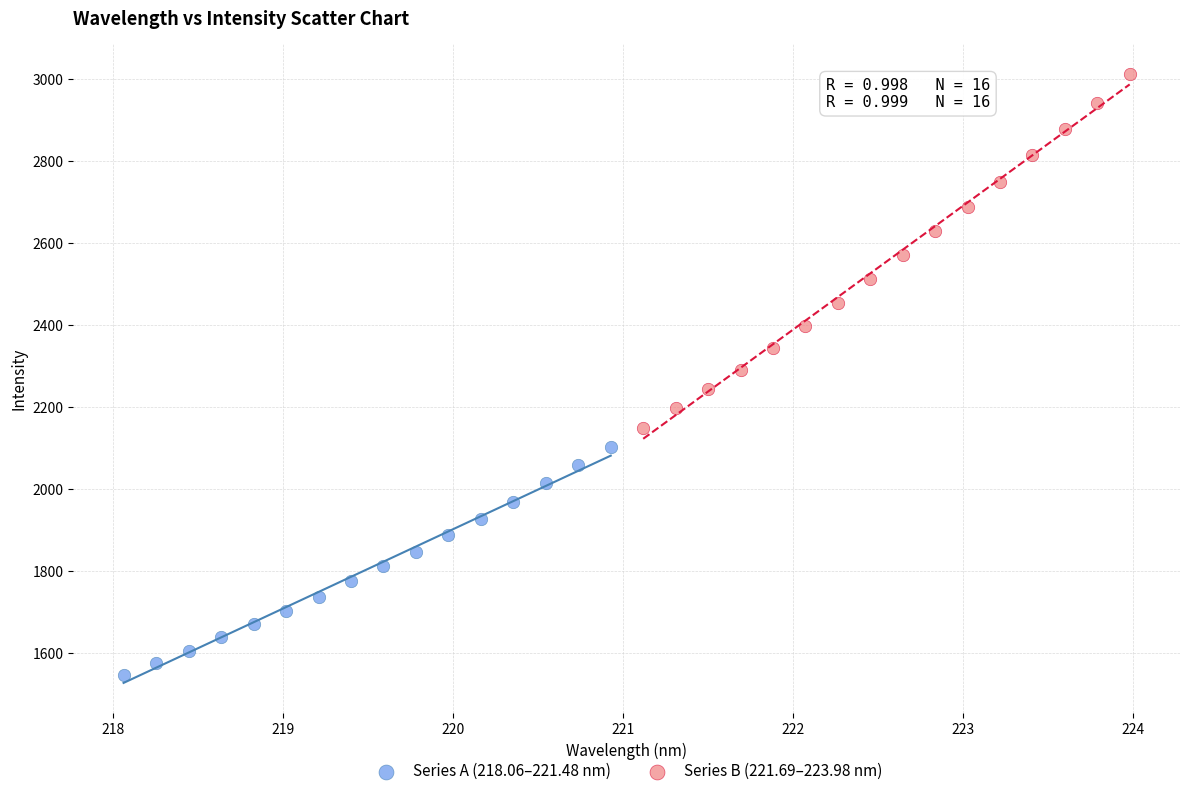

Which series has the widest spread of Y values?

Series B (221.69–223.98 nm)